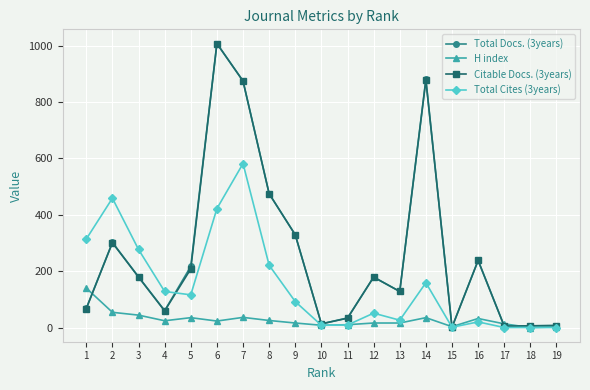

What is the greatest value displayed?

1008